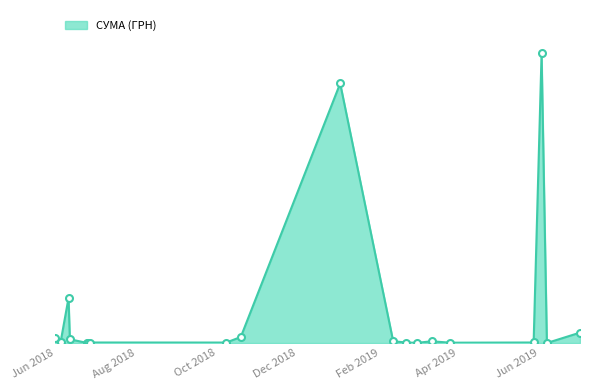

Does the chart have visible grid lines?

No